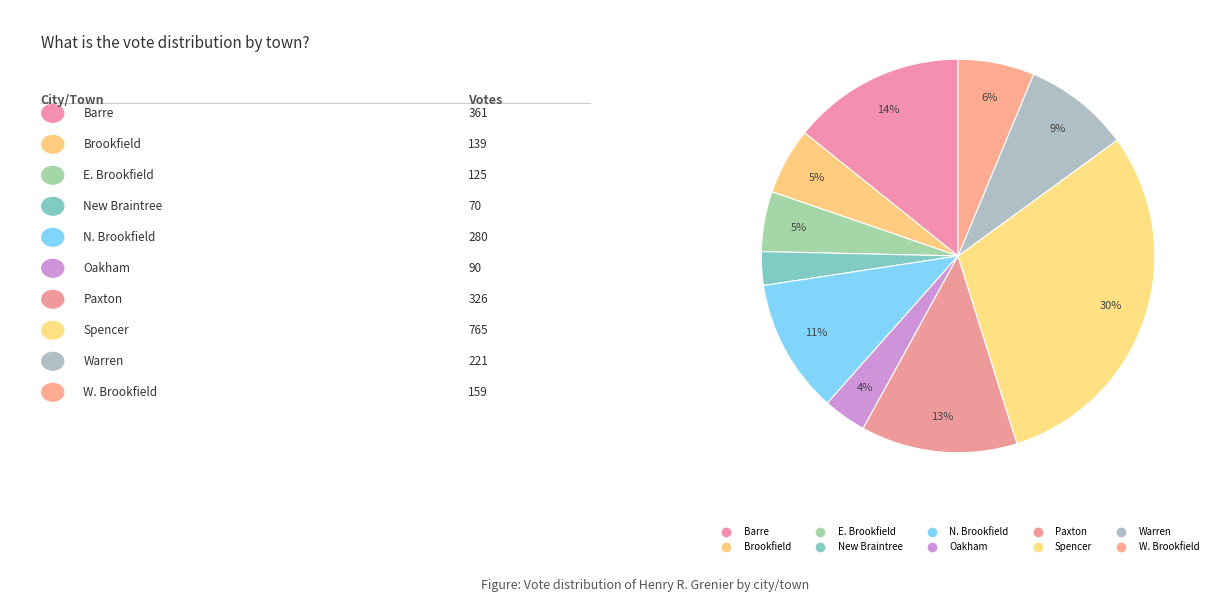

To the nearest percent, what portion does Oakham represent?

4%